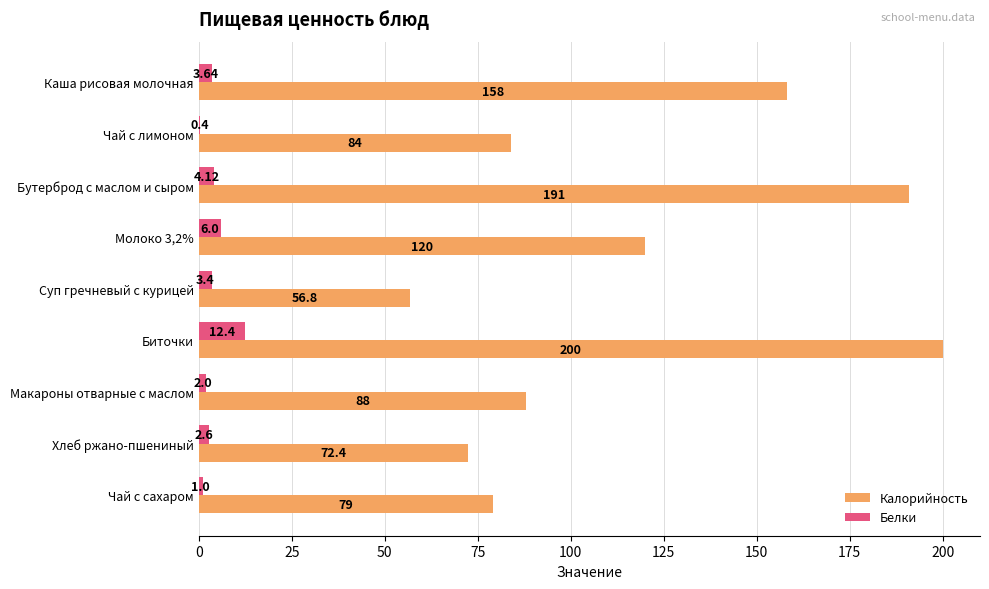

Which category has the highest value in the Белки series?

Биточки